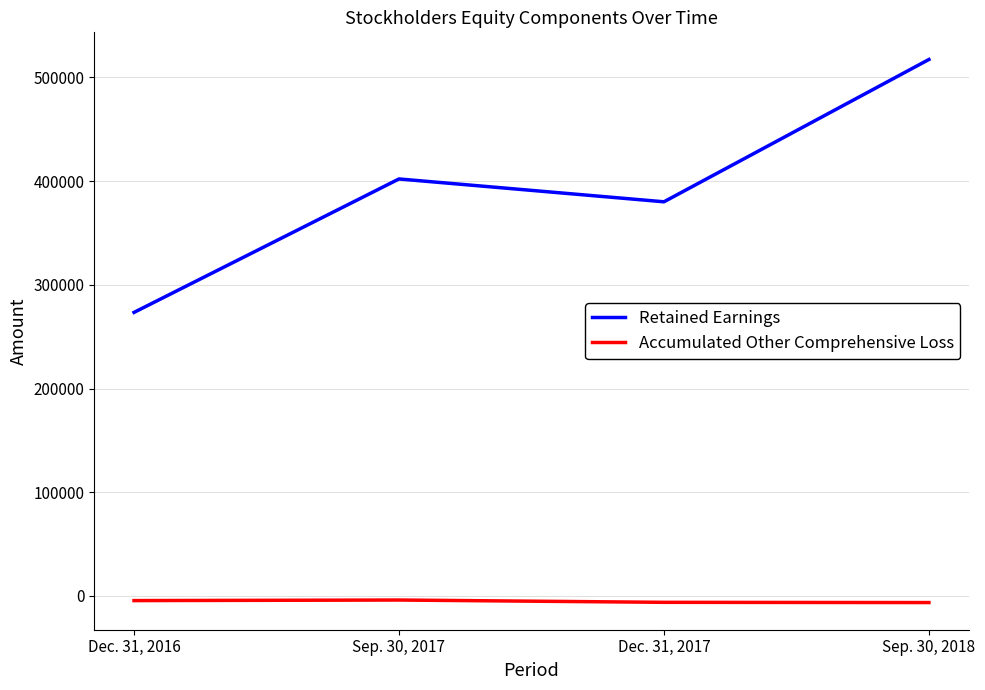

Is the value of Retained Earnings at Sep. 30, 2018 greater than the value of Accumulated Other Comprehensive Loss at Sep. 30, 2017?

Yes